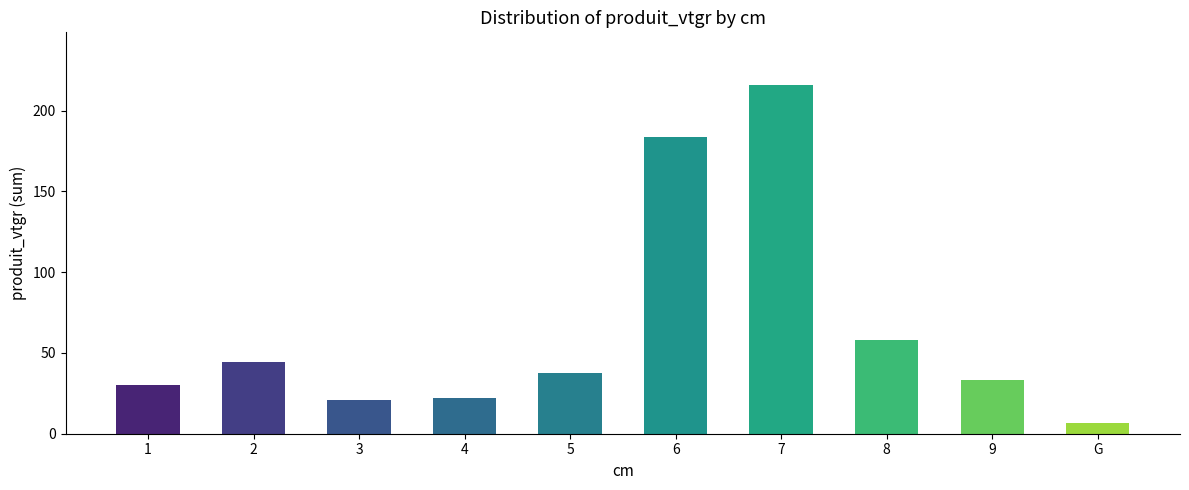

At which category does the chart reach its peak across all series?

7